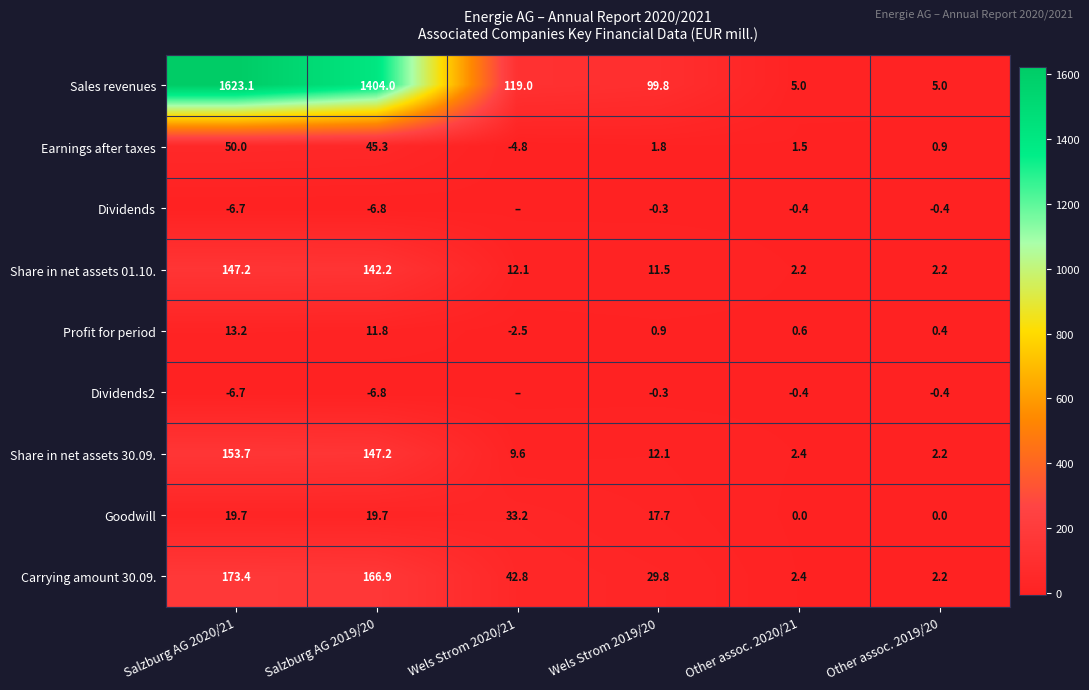

What is the maximum value for Sales revenues?

1623.1